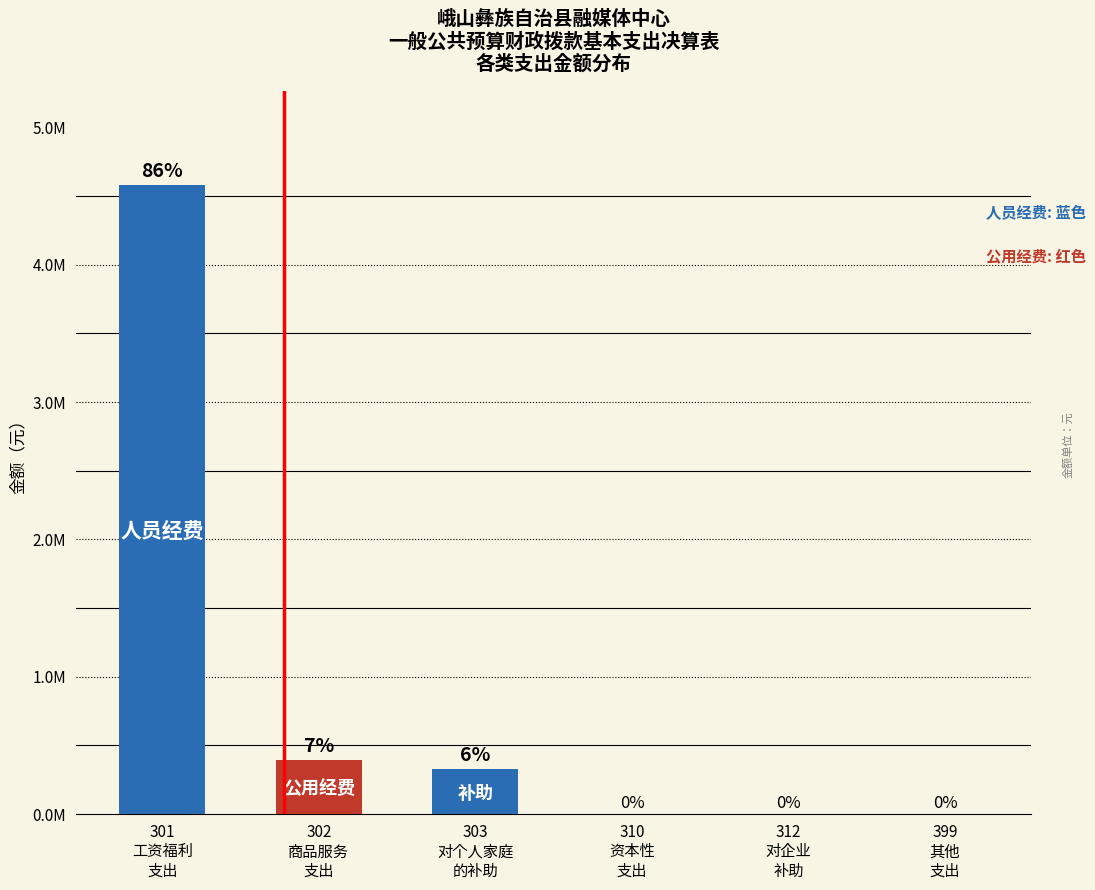

How many data points are less than 329130?

3